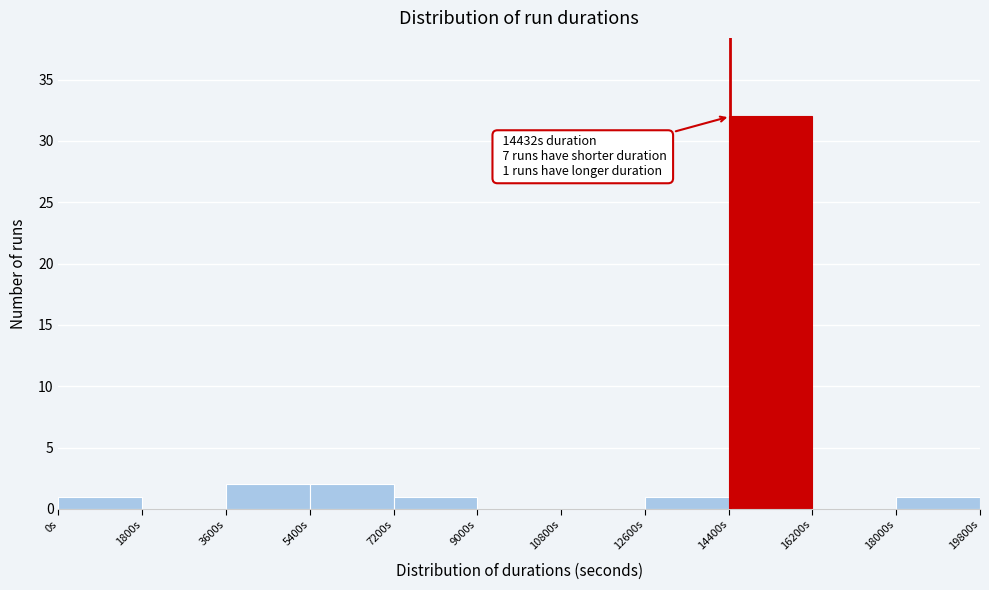

Which range on the x-axis has the tallest bar?

14400 to 16200